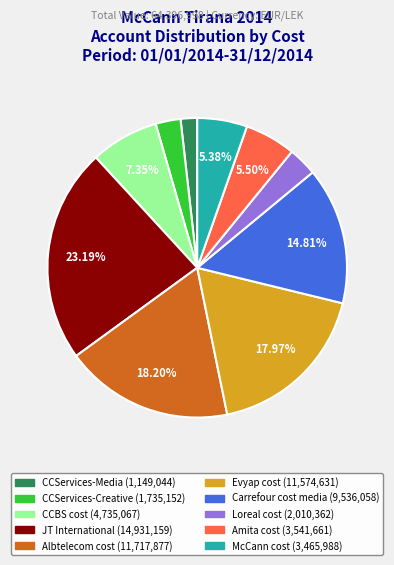

The CCBS cost slice represents 7% of the pie. True or false?

True